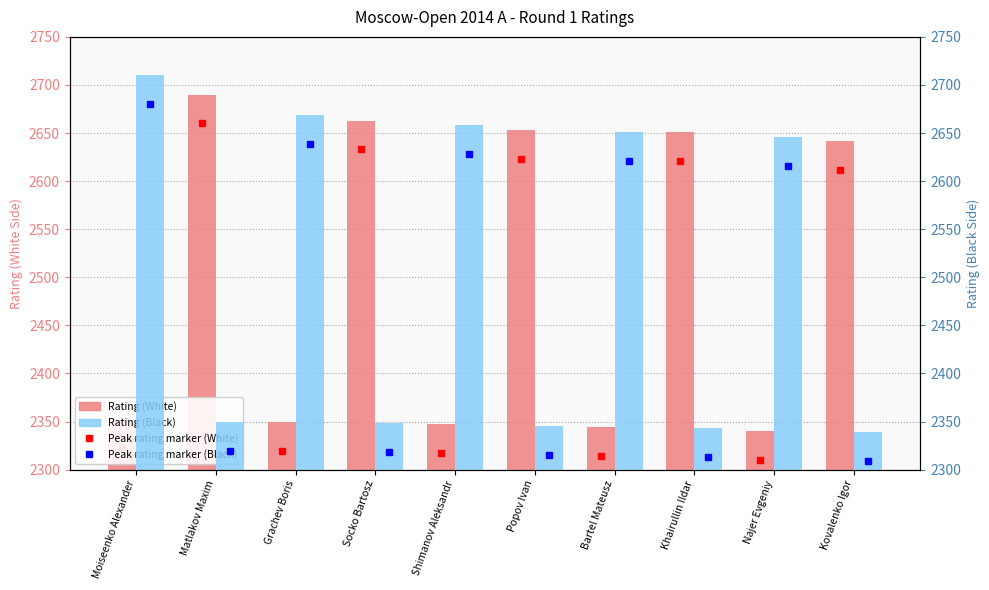

List the labels in order of Rating (Black) value, largest first.

Moiseenko Alexander, Grachev Boris, Shimanov Aleksandr, Bartel Mateusz, Najer Evgeniy, Matlakov Maxim, Socko Bartosz, Popov Ivan, Khairullin Ildar, Kovalenko Igor